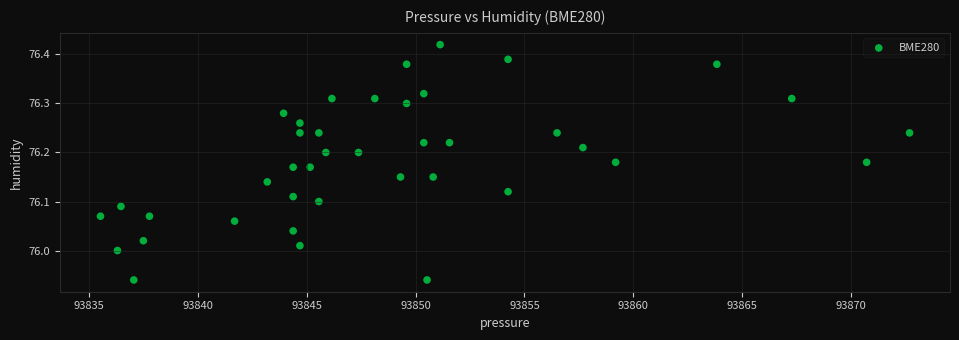

What is the range of Y values (max minus min)?

0.5